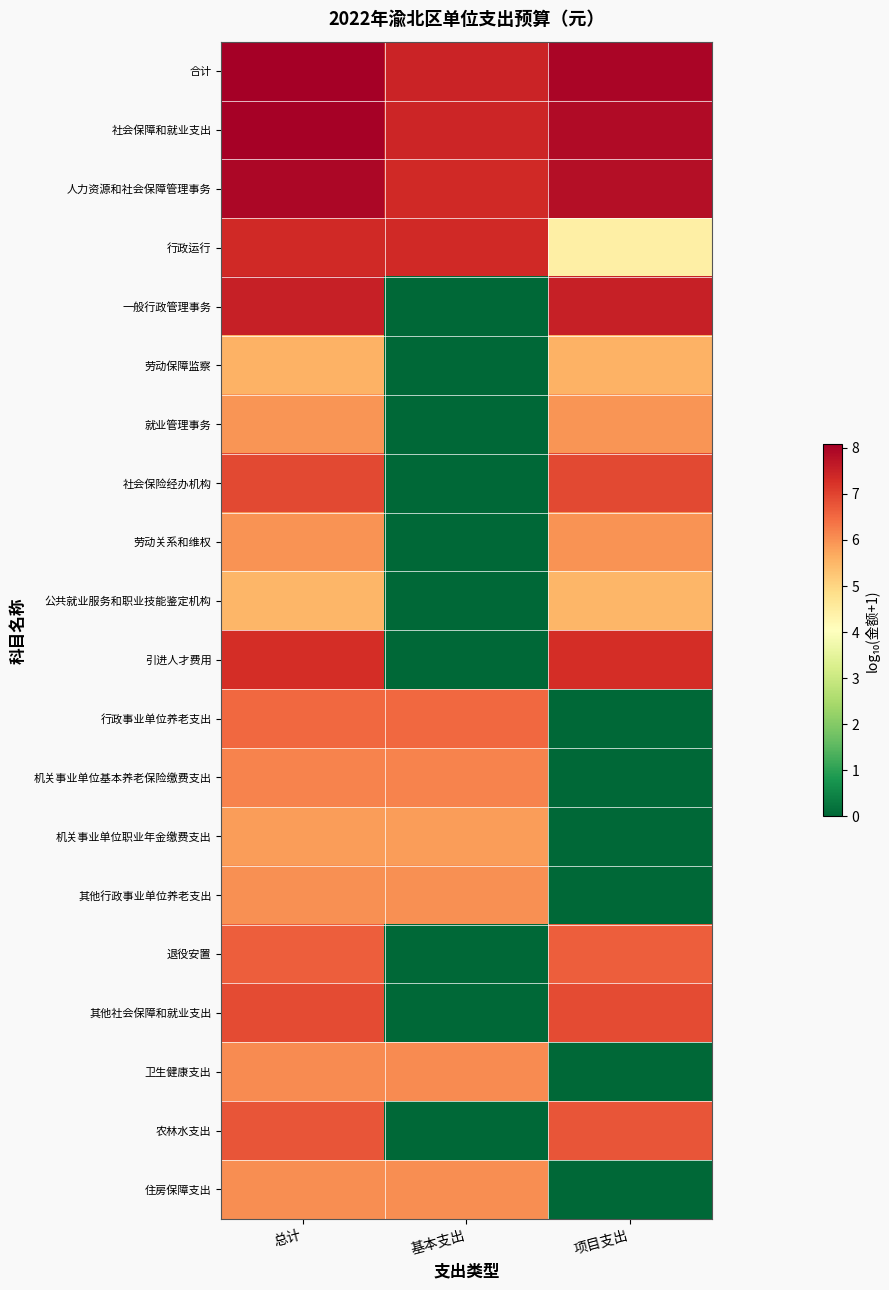

Rank the series at 基本支出 from highest to lowest value.

合计, 社会保障和就业支出, 人力资源和社会保障管理事务, 行政运行, 行政事业单位养老支出, 机关事业单位基本养老保险缴费支出, 卫生健康支出, 住房保障支出, 其他行政事业单位养老支出, 机关事业单位职业年金缴费支出, 一般行政管理事务, 劳动保障监察, 就业管理事务, 社会保险经办机构, 劳动关系和维权, 公共就业服务和职业技能鉴定机构, 引进人才费用, 退役安置, 其他社会保障和就业支出, 农林水支出